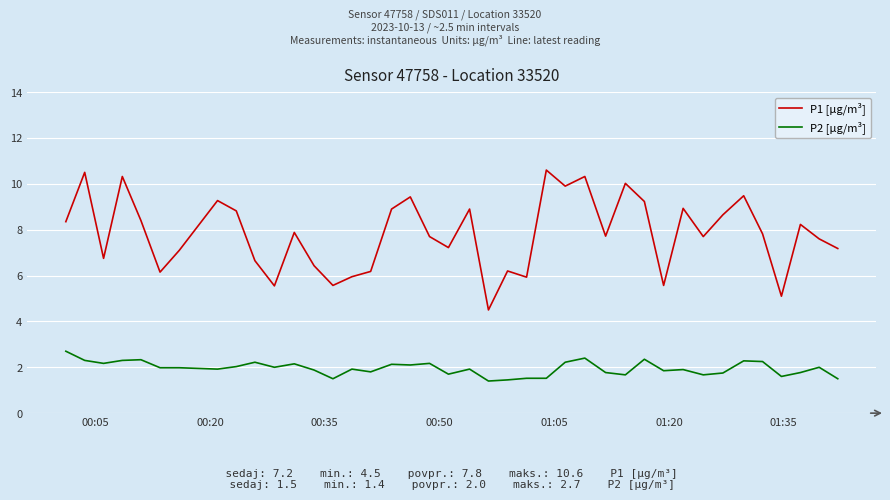

Does the chart display data point markers on the line(s)?

No